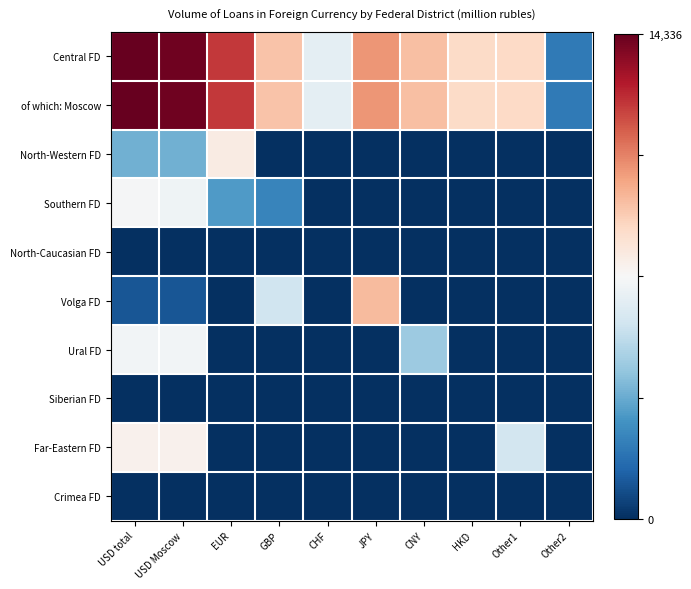

Count the number of data series in this chart.

10